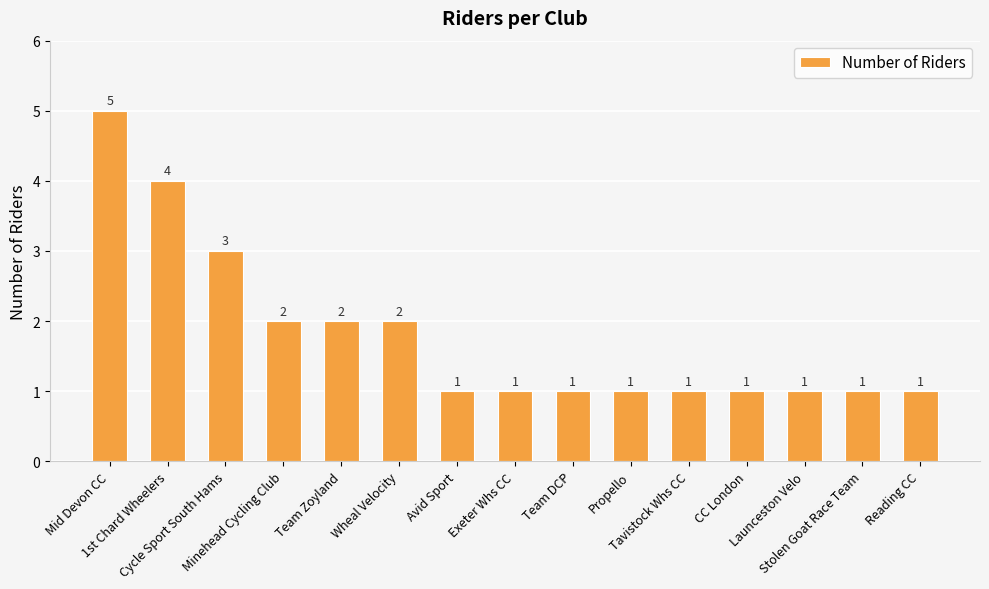

What is the value of the 12th bar from the left?

1